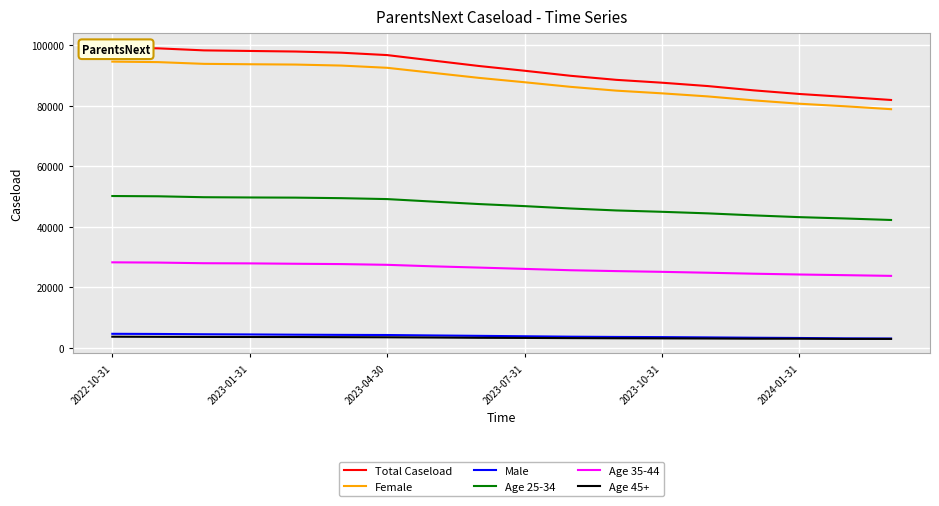

Which series has the largest total across all categories?

Total Caseload